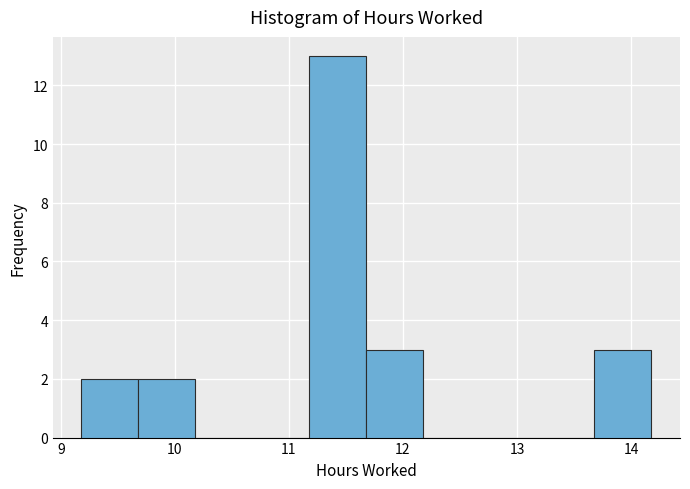

Which range on the x-axis has the tallest bar?

11.18 to 11.68